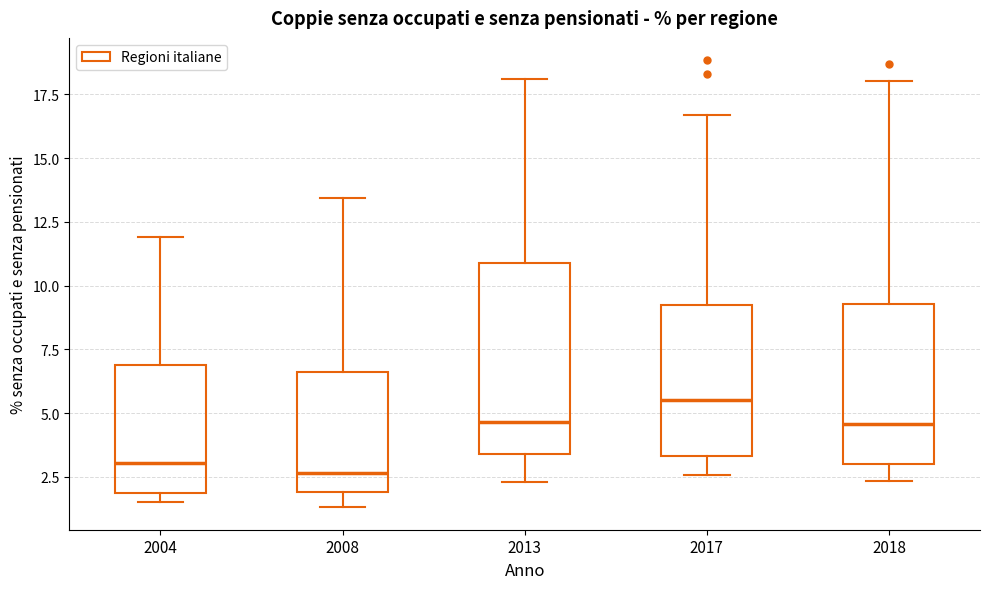

Which box is the tallest, from its lower edge to its upper edge?

2013